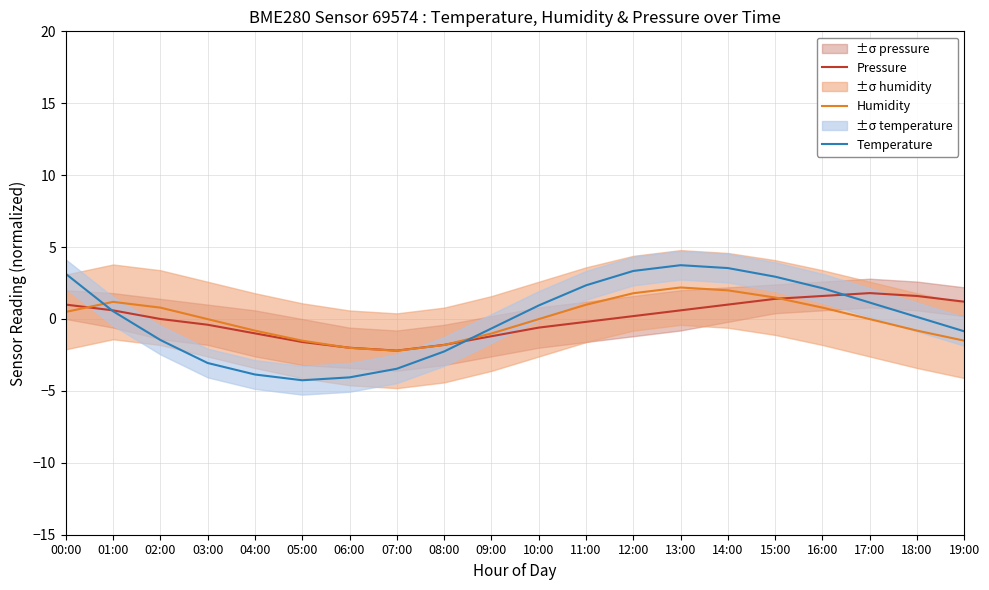

Which category has the highest value in the Pressure series?

17:00